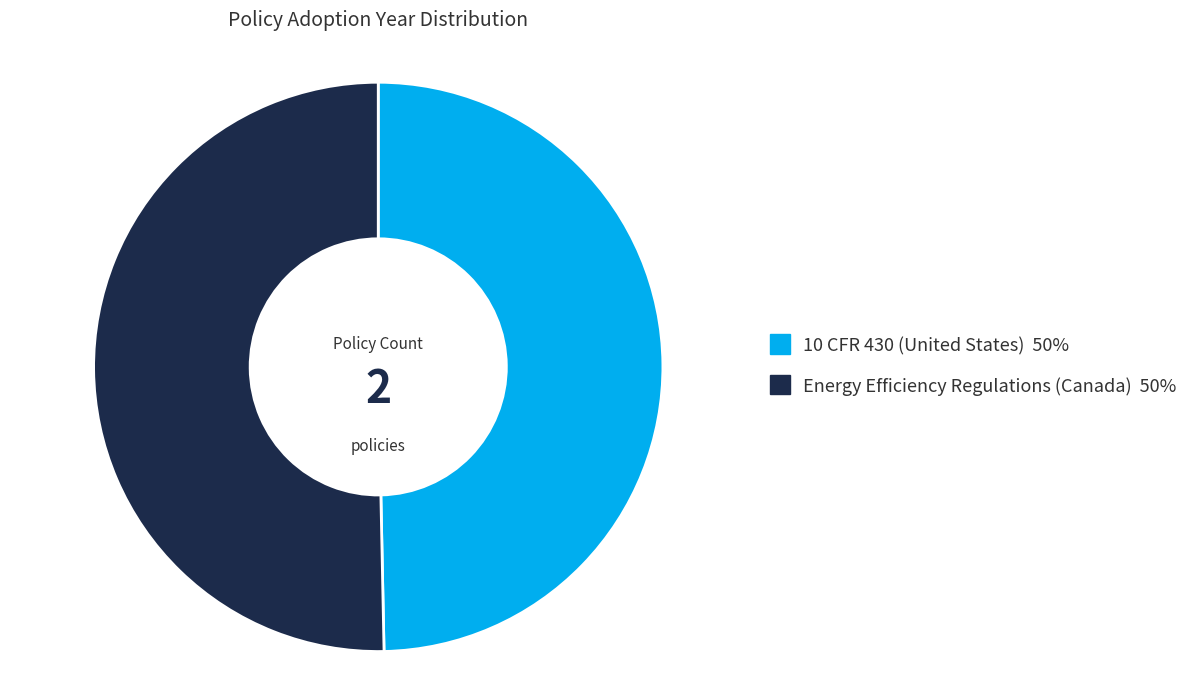

Does 10 CFR 430 (United States) represent more than half of the total?

No